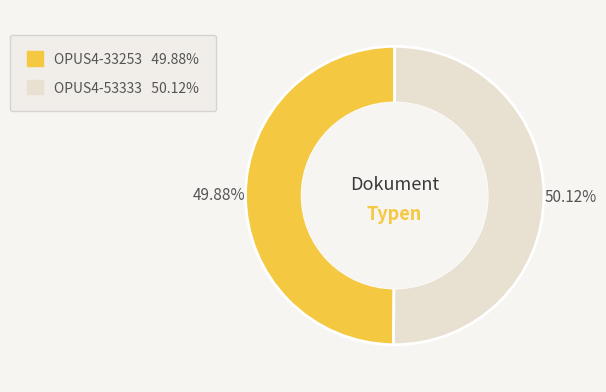

What percentage is the OPUS4-33253 slice, to the nearest percent?

50%